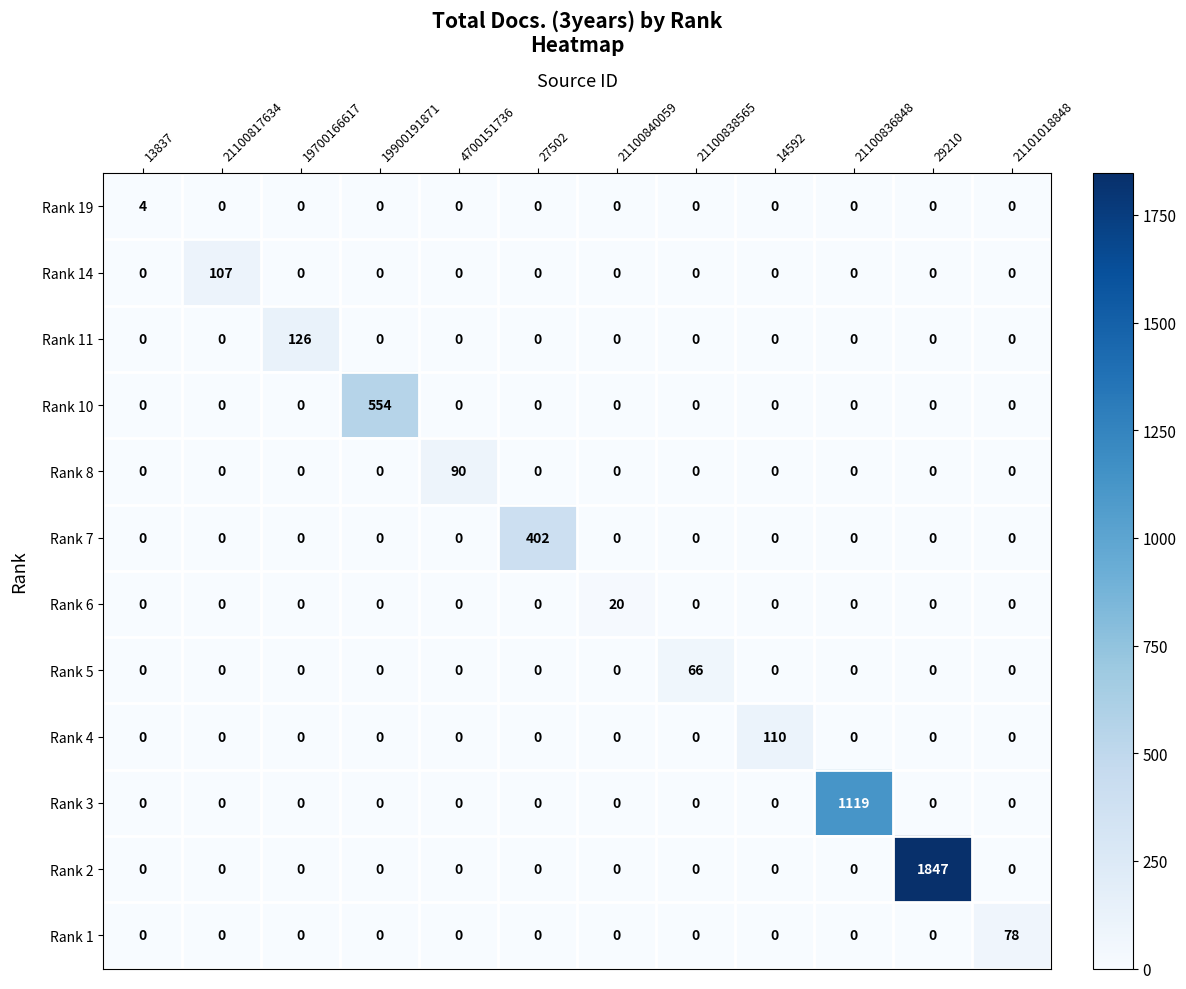

How many distinct data groups are displayed?

12